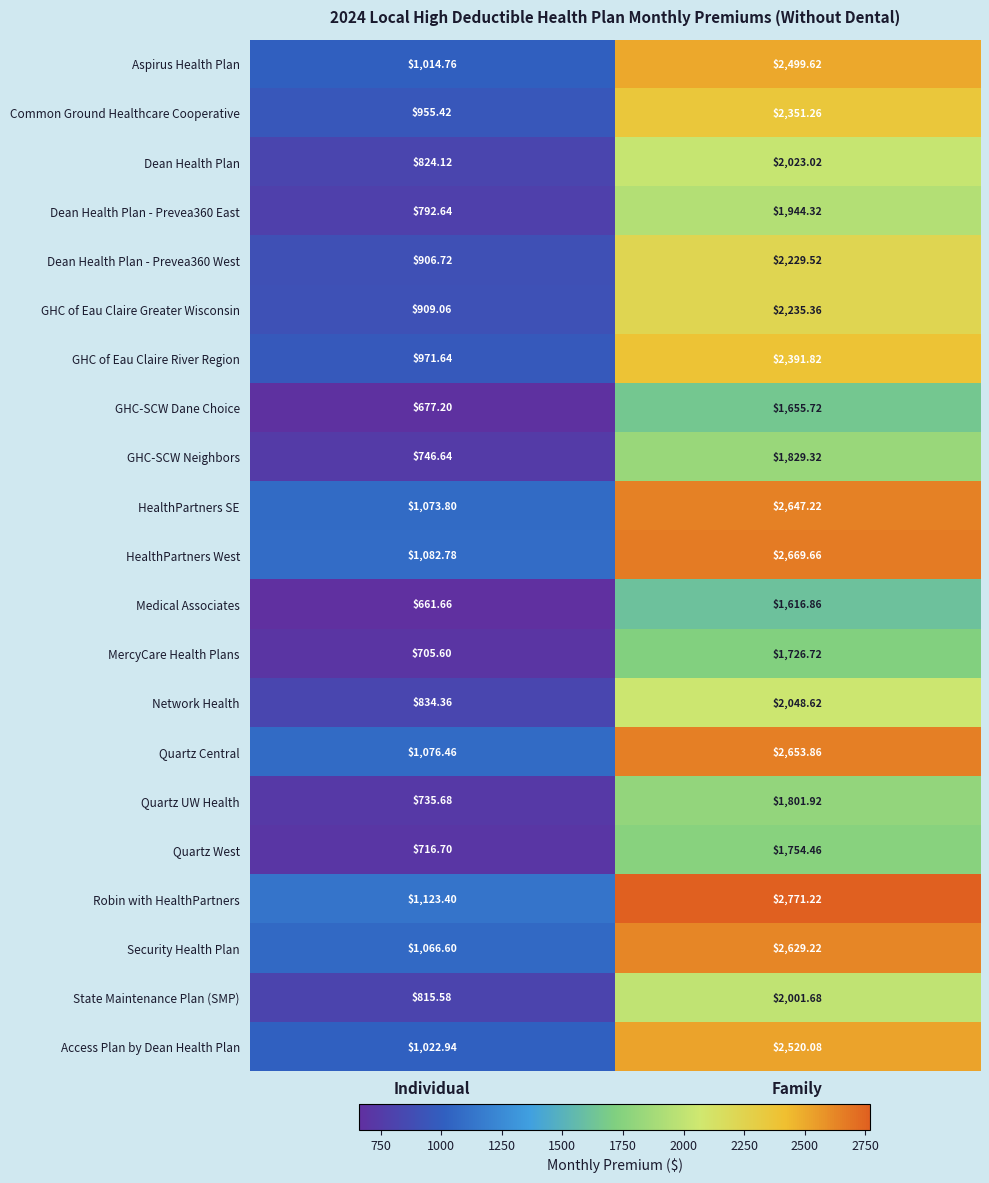

Which category has the lowest value across all series?

Individual